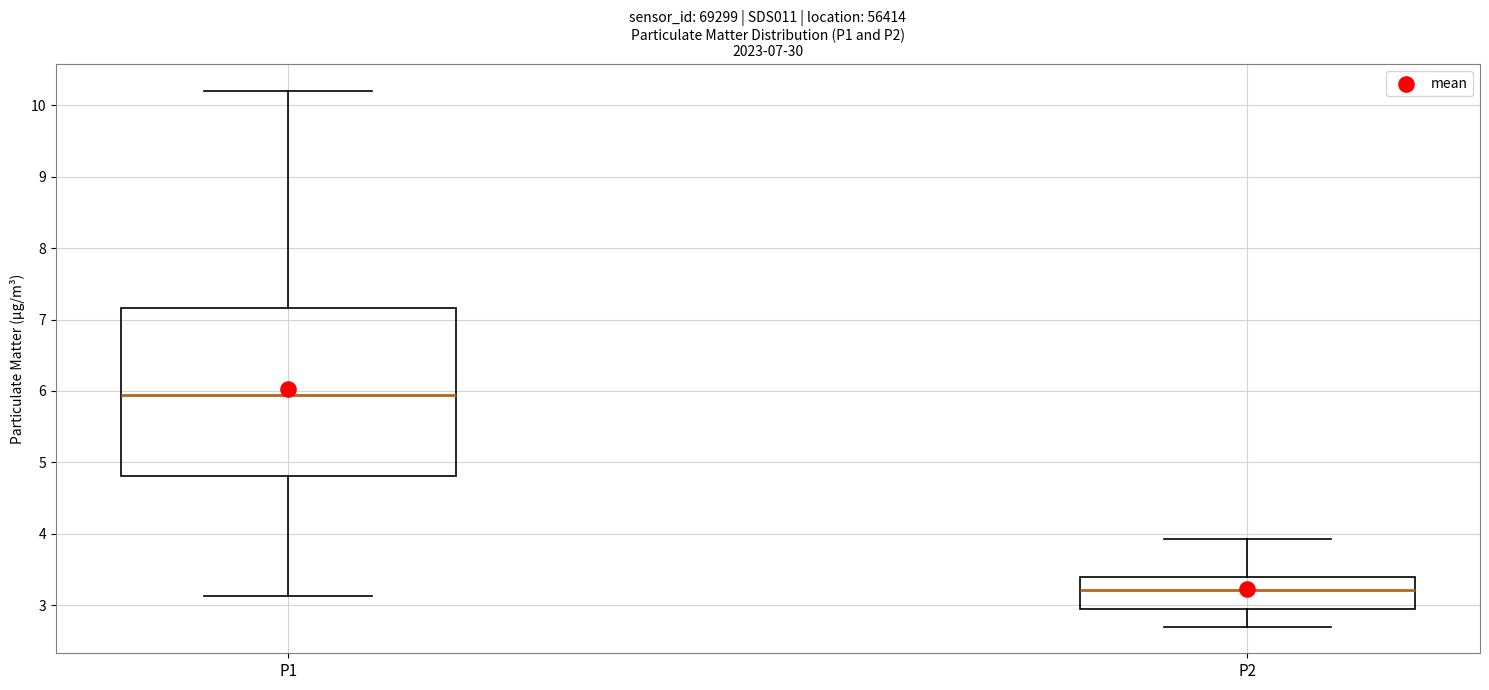

Which box's median line is the lowest?

P2